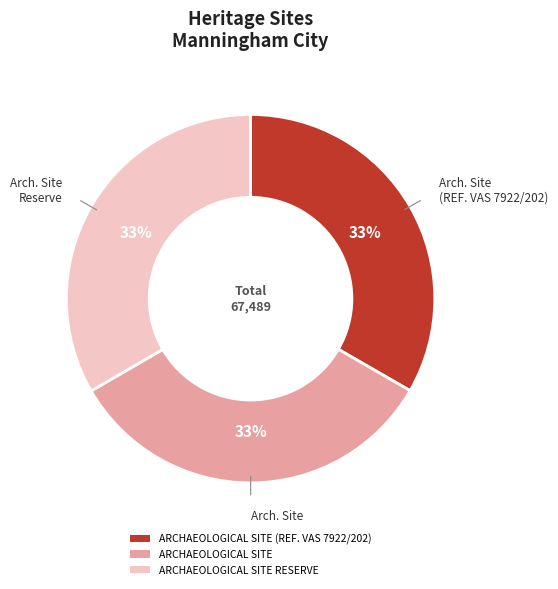

True or false: ARCHAEOLOGICAL SITE accounts for 33% of the total.

True